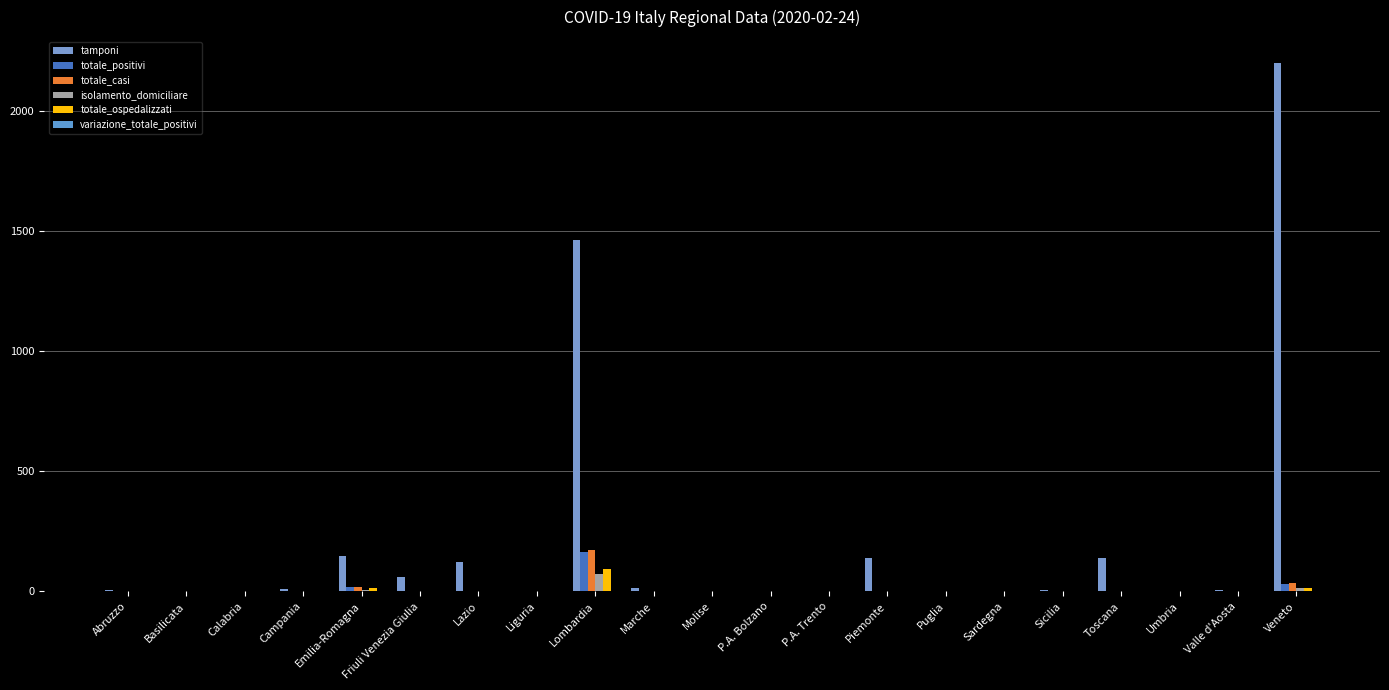

Between Lombardia and Umbria, which series saw the biggest shift?

tamponi